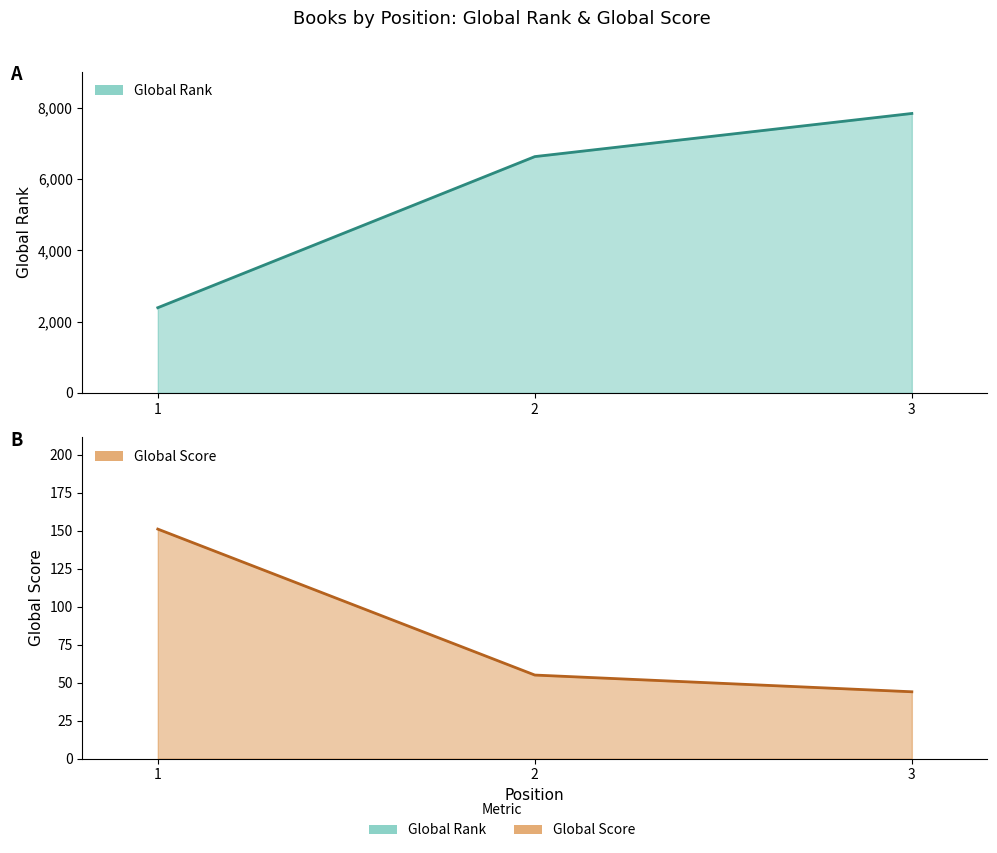

The value of Global Score at 1 is 72. True or false?

False